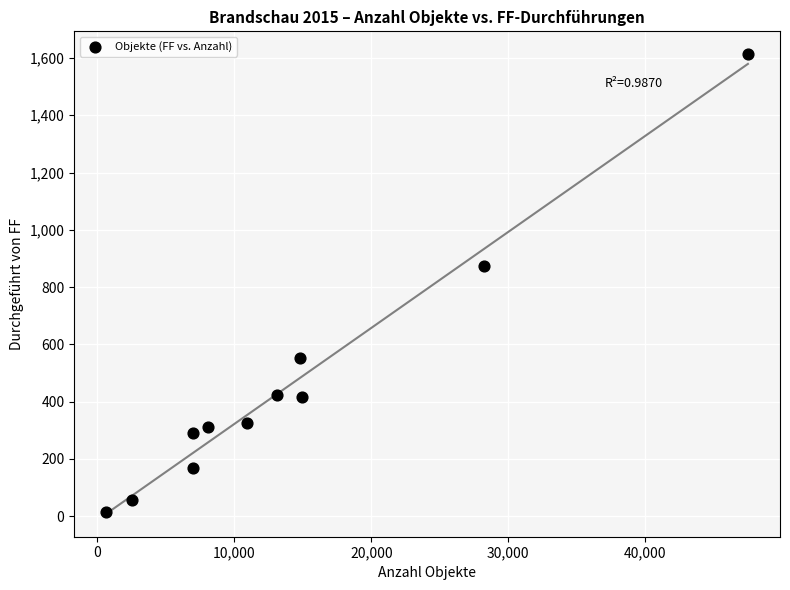

What Y value in the scatter plot is closest to 814?

872